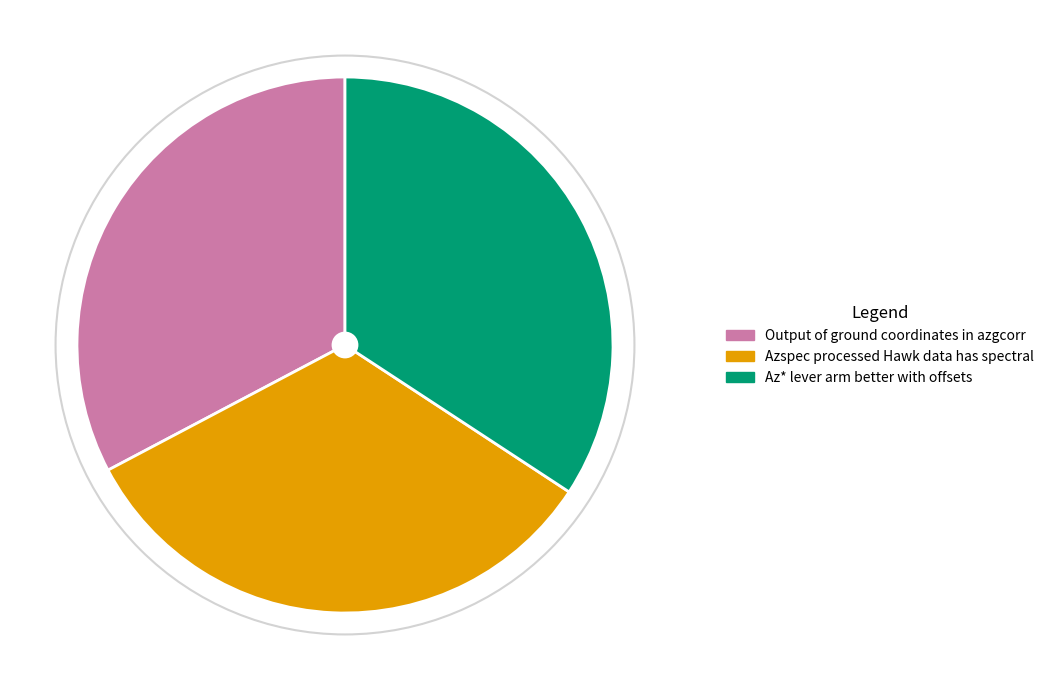

Approximately how many times larger is the value at Output of ground coordinates in azgcorr compared to Az* lever arm better with offsets?

1.0